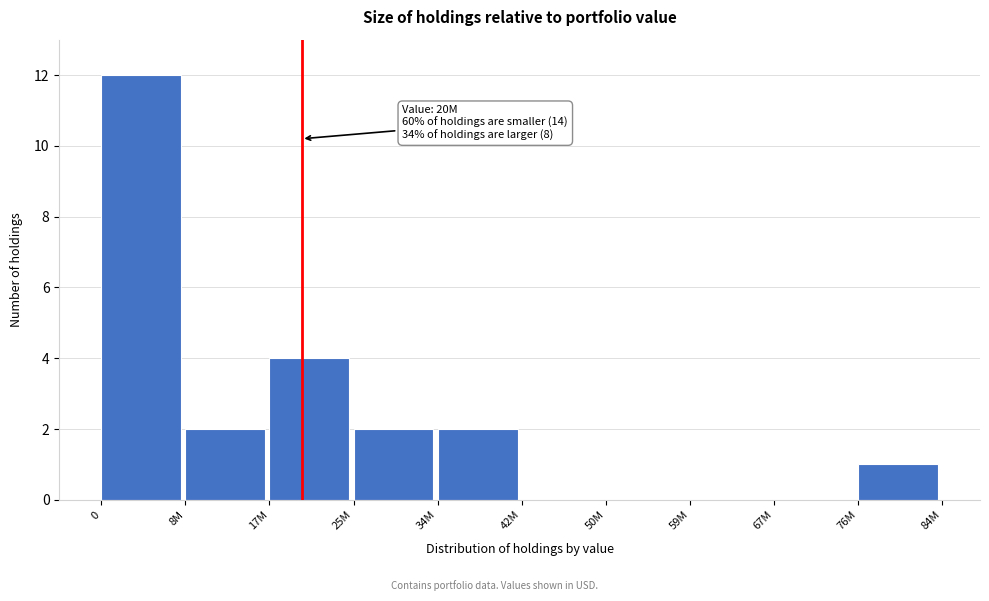

Reading right to left, list all the values displayed in this chart.

76M=1	67M=0	59M=0	50M=0	42M=0	34M=2	25M=2	17M=4	8M=2	0=12